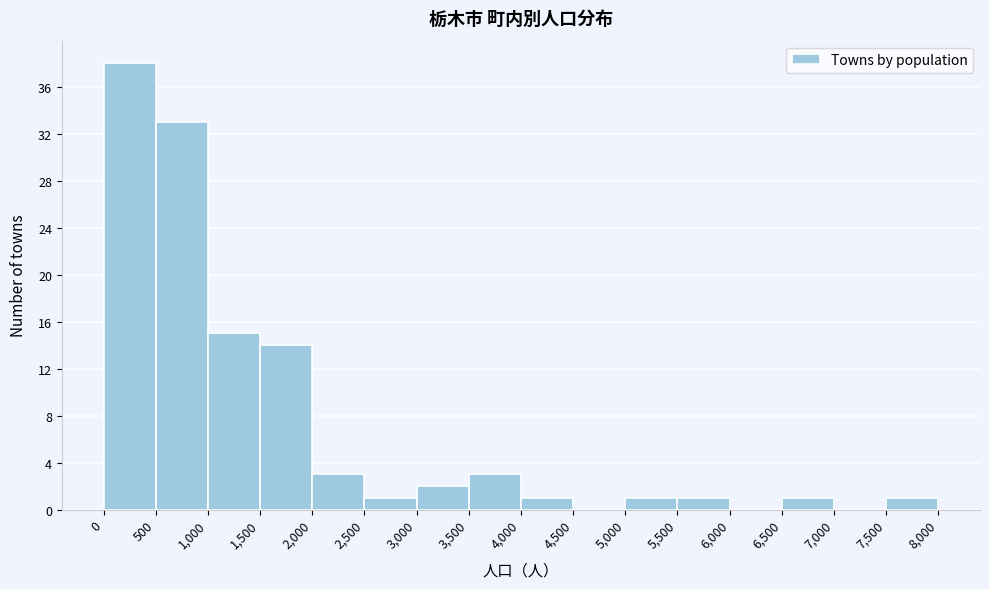

Reading left to right, list every bar in this chart as the range it spans on the x-axis followed by its height. The values are not printed on the chart, so give them approximately, as read against the axis.

0 to 500: 38
500 to 1,000: 33
1,000 to 1,500: 15
1,500 to 2,000: 14
2,000 to 2,500: 3
2,500 to 3,000: 1
3,000 to 3,500: 2
3,500 to 4,000: 3
4,000 to 4,500: 1
4,500 to 5,000: 0
5,000 to 5,500: 1
5,500 to 6,000: 1
6,000 to 6,500: 0
6,500 to 7,000: 1
7,000 to 7,500: 0
7,500 to 8,000: 1